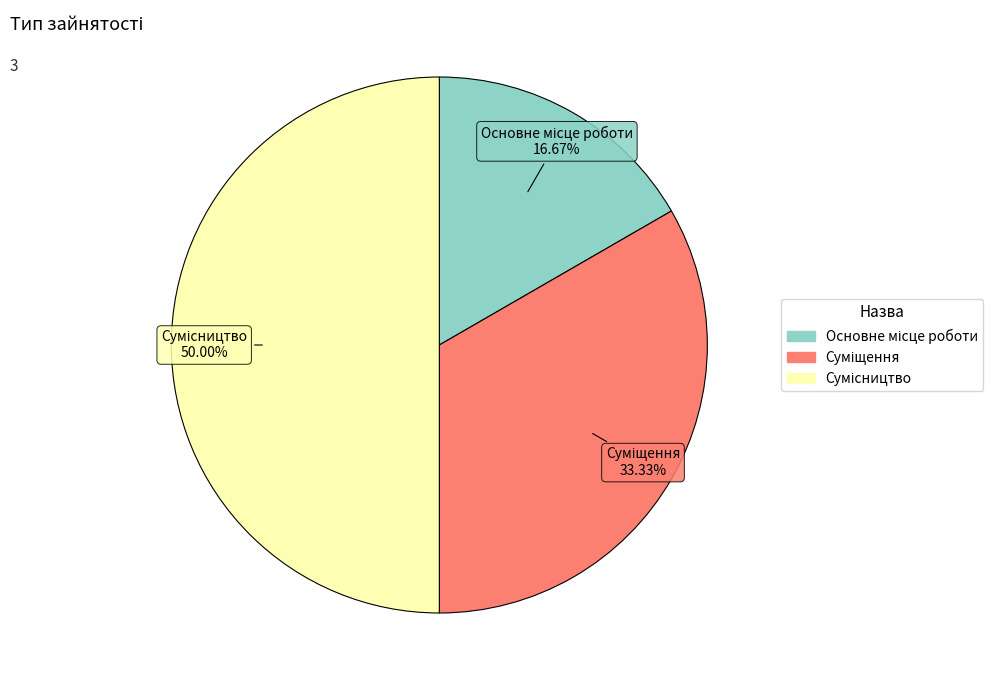

How many segments does this pie chart have?

3